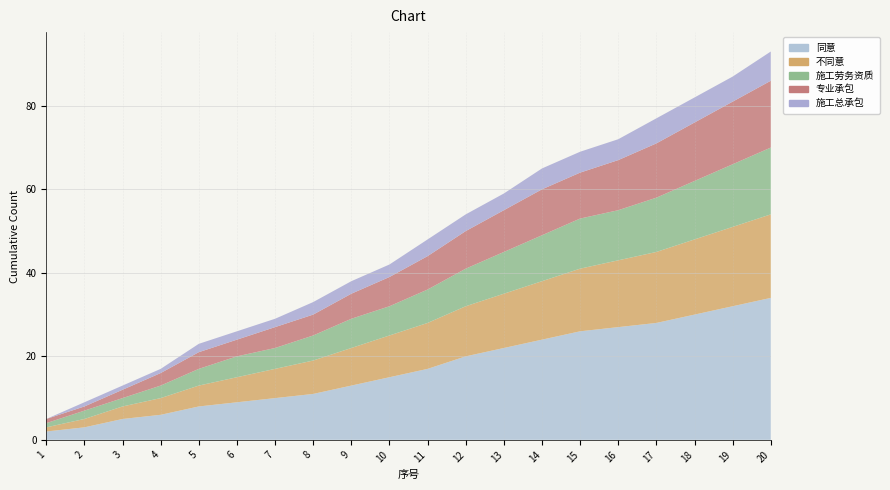

Reading left to right, what are all the values shown in this chart?

同意: 1=2	2=3	3=5	4=6	5=8	6=9	7=10	8=11	9=13	10=15	11=17	12=20	13=22	14=24	15=26	16=27	17=28	18=30	19=32	20=34
不同意: 1=1	2=2	3=3	4=4	5=5	6=6	7=7	8=8	9=9	10=10	11=11	12=12	13=13	14=14	15=15	16=16	17=17	18=18	19=19	20=20
施工劳务资质: 1=1	2=2	3=2	4=3	5=4	6=5	7=5	8=6	9=7	10=7	11=8	12=9	13=10	14=11	15=12	16=12	17=13	18=14	19=15	20=16
专业承包: 1=1	2=1	3=2	4=3	5=4	6=4	7=5	8=5	9=6	10=7	11=8	12=9	13=10	14=11	15=11	16=12	17=13	18=14	19=15	20=16
施工总承包: 1=0	2=1	3=1	4=1	5=2	6=2	7=2	8=3	9=3	10=3	11=4	12=4	13=4	14=5	15=5	16=5	17=6	18=6	19=6	20=7